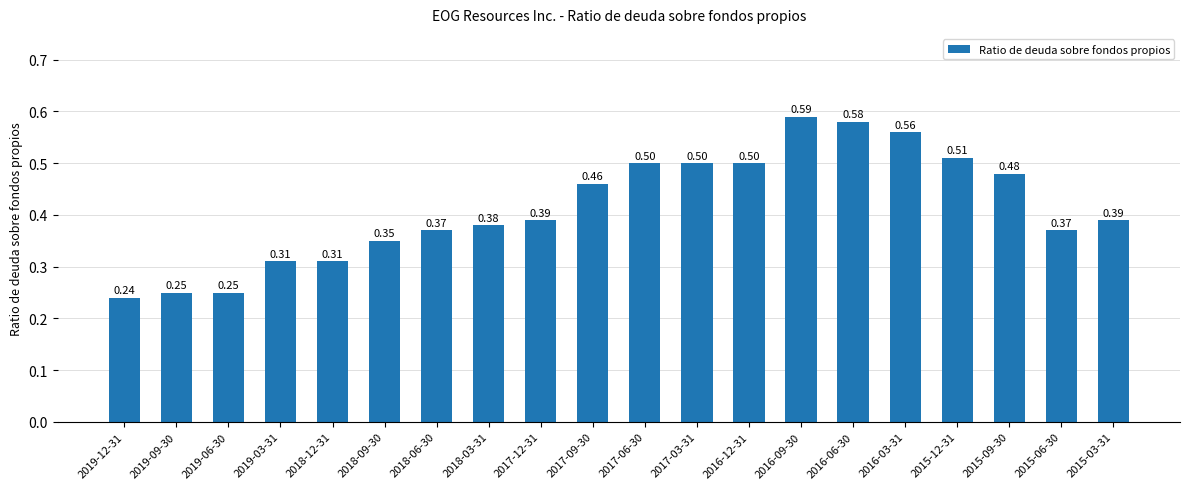

What is the sum of all values?

8.3